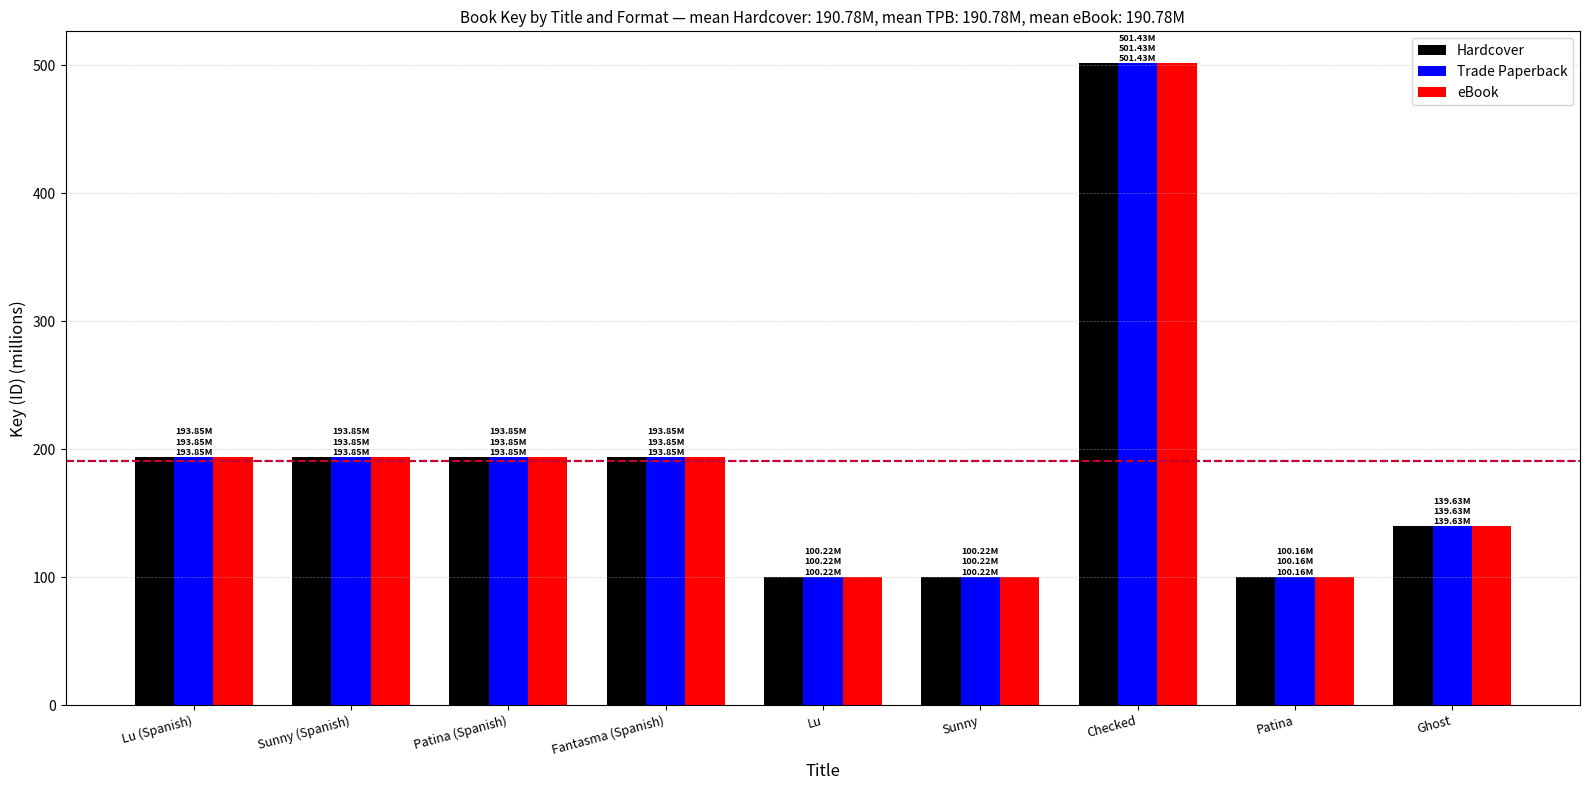

What is the sum of the Hardcover values at Sunny and Checked?

601.7